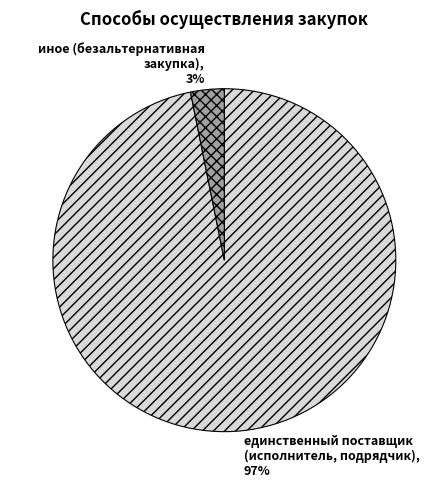

Which has a higher value, единственный поставщик (исполнитель, подрядчик) or иное (безальтернативная закупка)?

единственный поставщик (исполнитель, подрядчик)